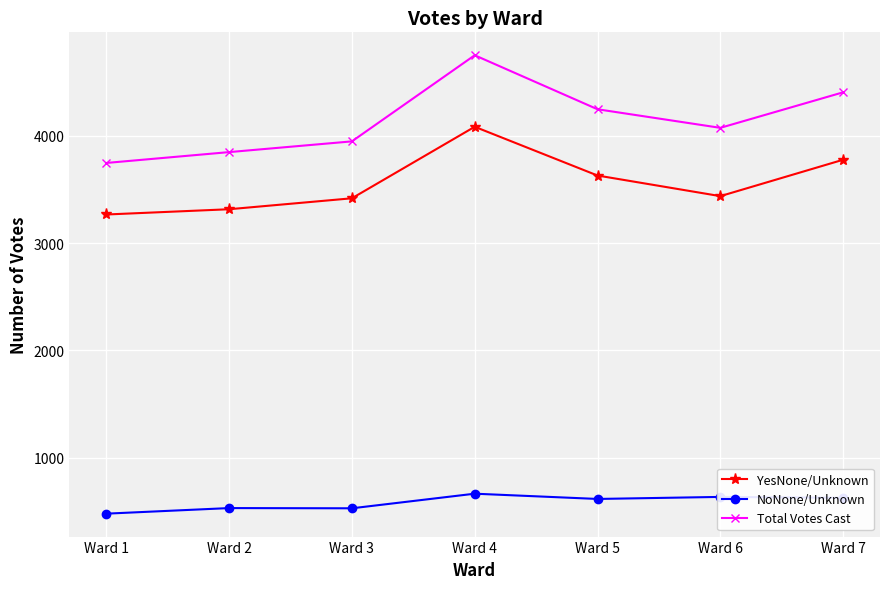

What is the value of the Total Votes Cast point at the 4th from the left?

4749